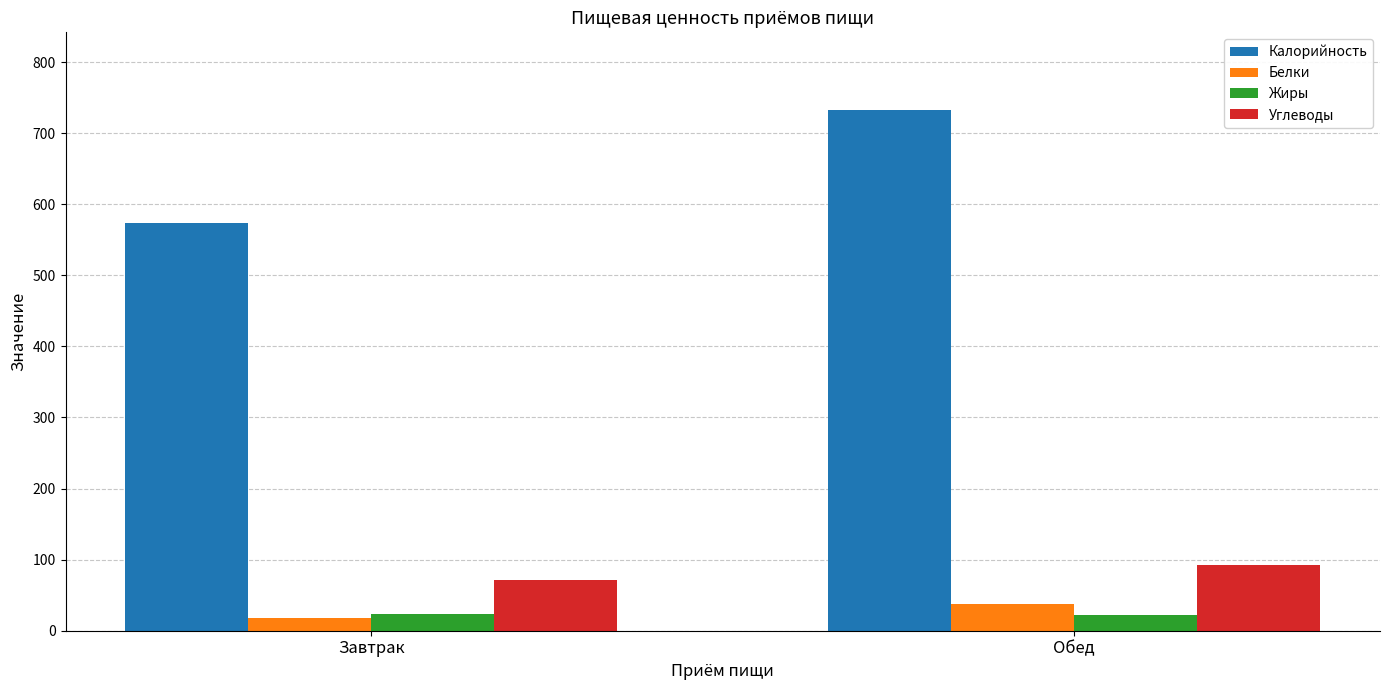

What is the difference between the maximum and minimum values in the Калорийность series?

158